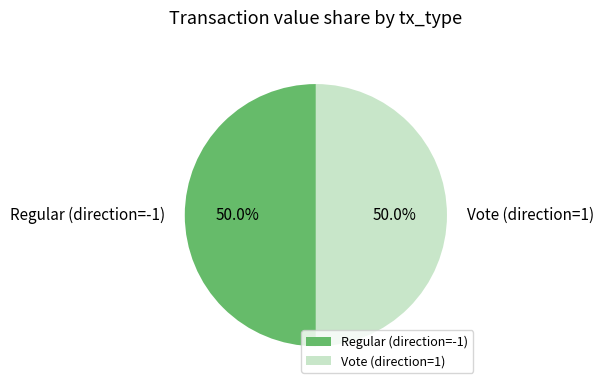

What is the ratio of the value at Vote (direction=1) to the value at Regular (direction=-1)?

1.0